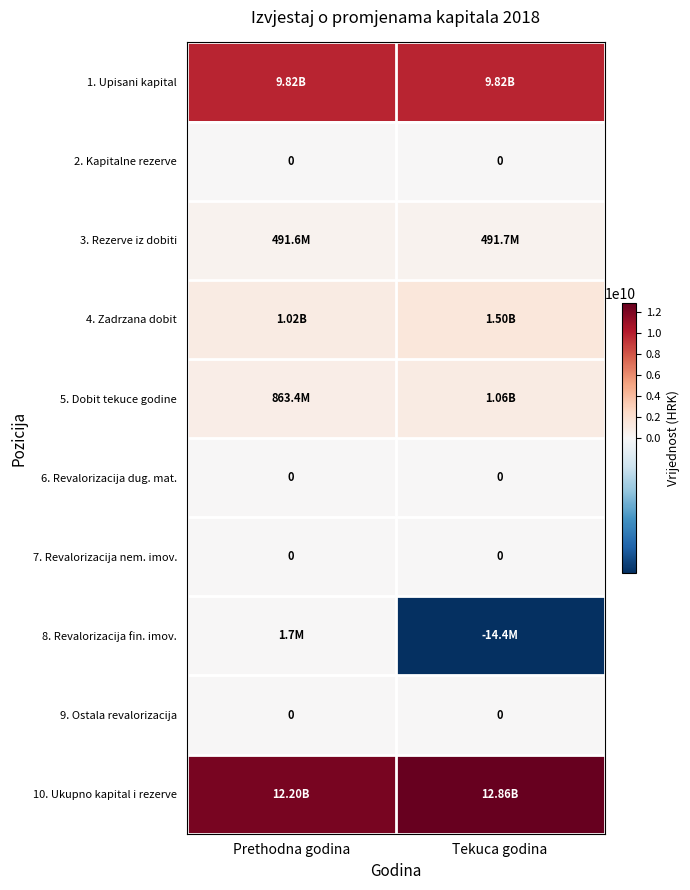

Read the 4. Zadrzana dobit value at Tekuca godina.

1502995514